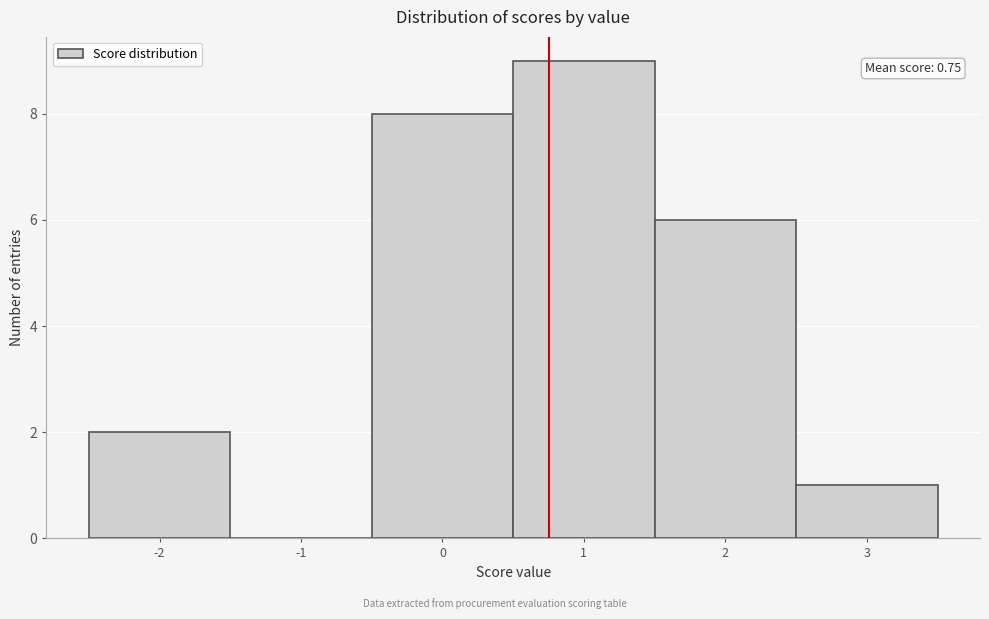

Which range on the x-axis has the tallest bar?

0.5 to 1.5